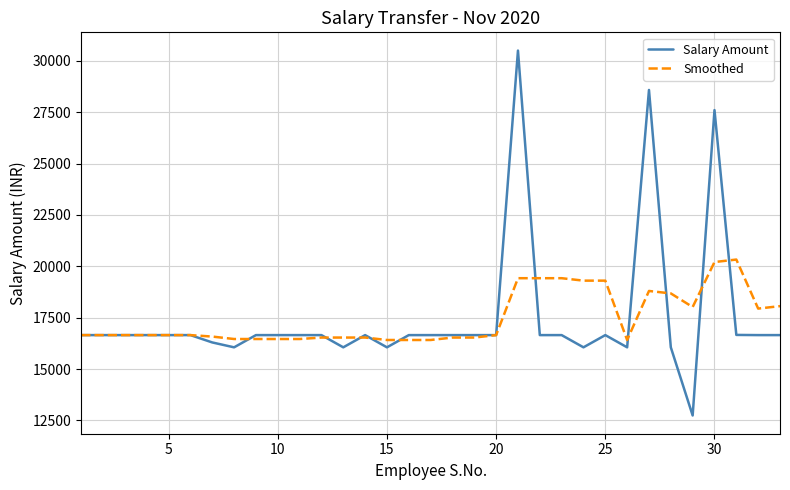

What is the greatest value displayed?

30497.0